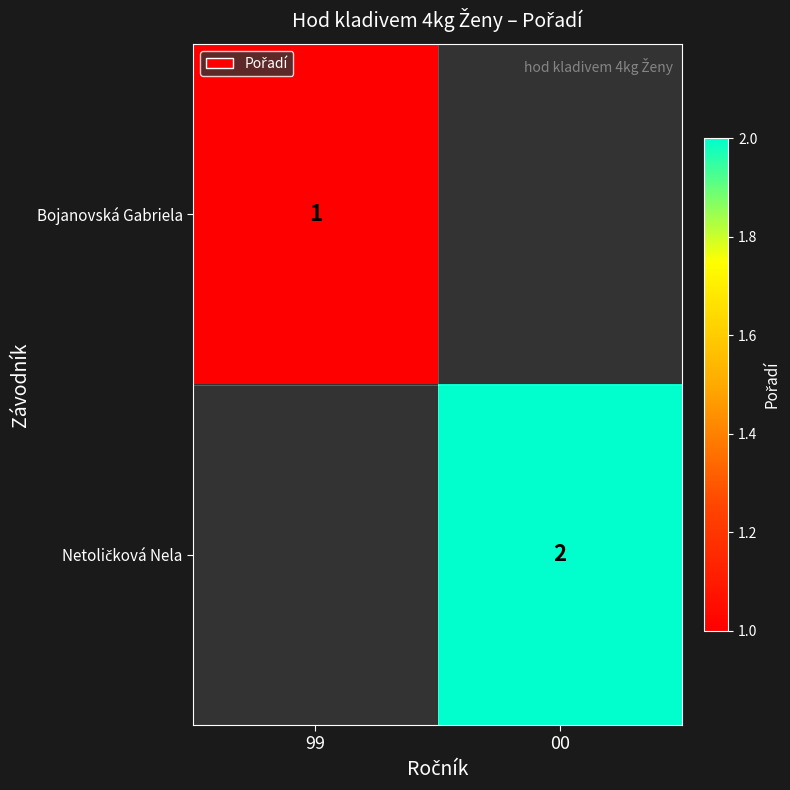

Is it true that Bojanovská Gabriela equals 1 at 99?

True